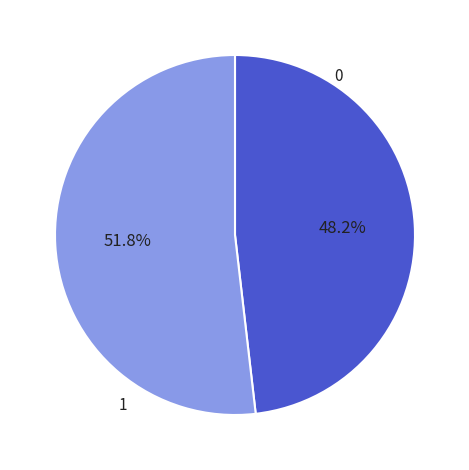

Rank the categories by value from lowest to highest.

0, 1